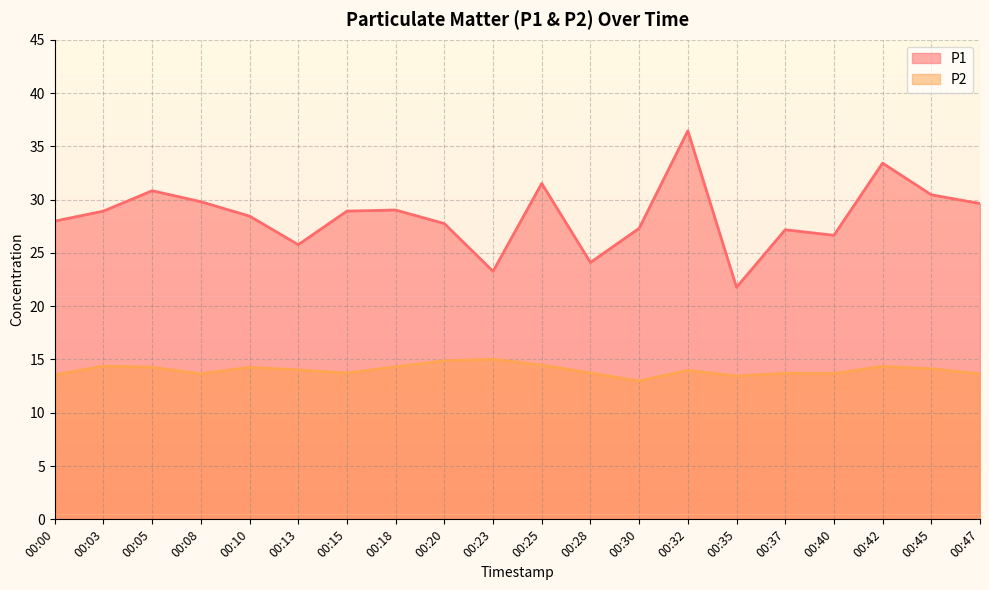

What is the difference between the maximum and minimum values in the P2 series?

2.0